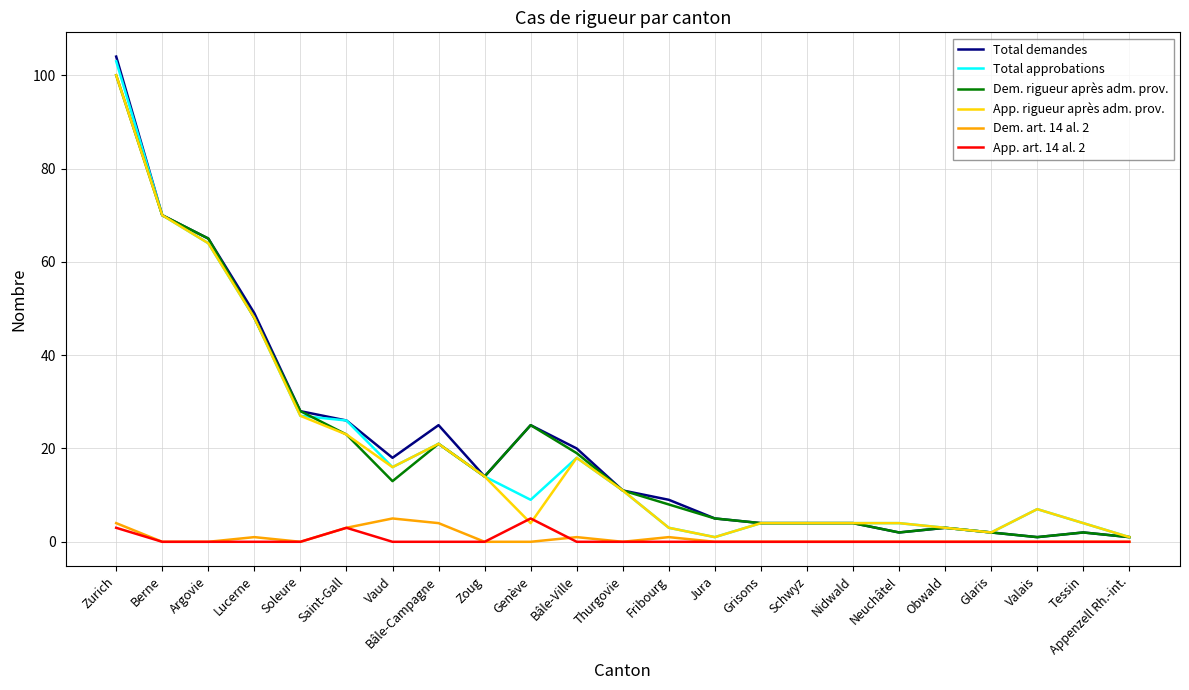

What is the total value across all series at Grisons?

16